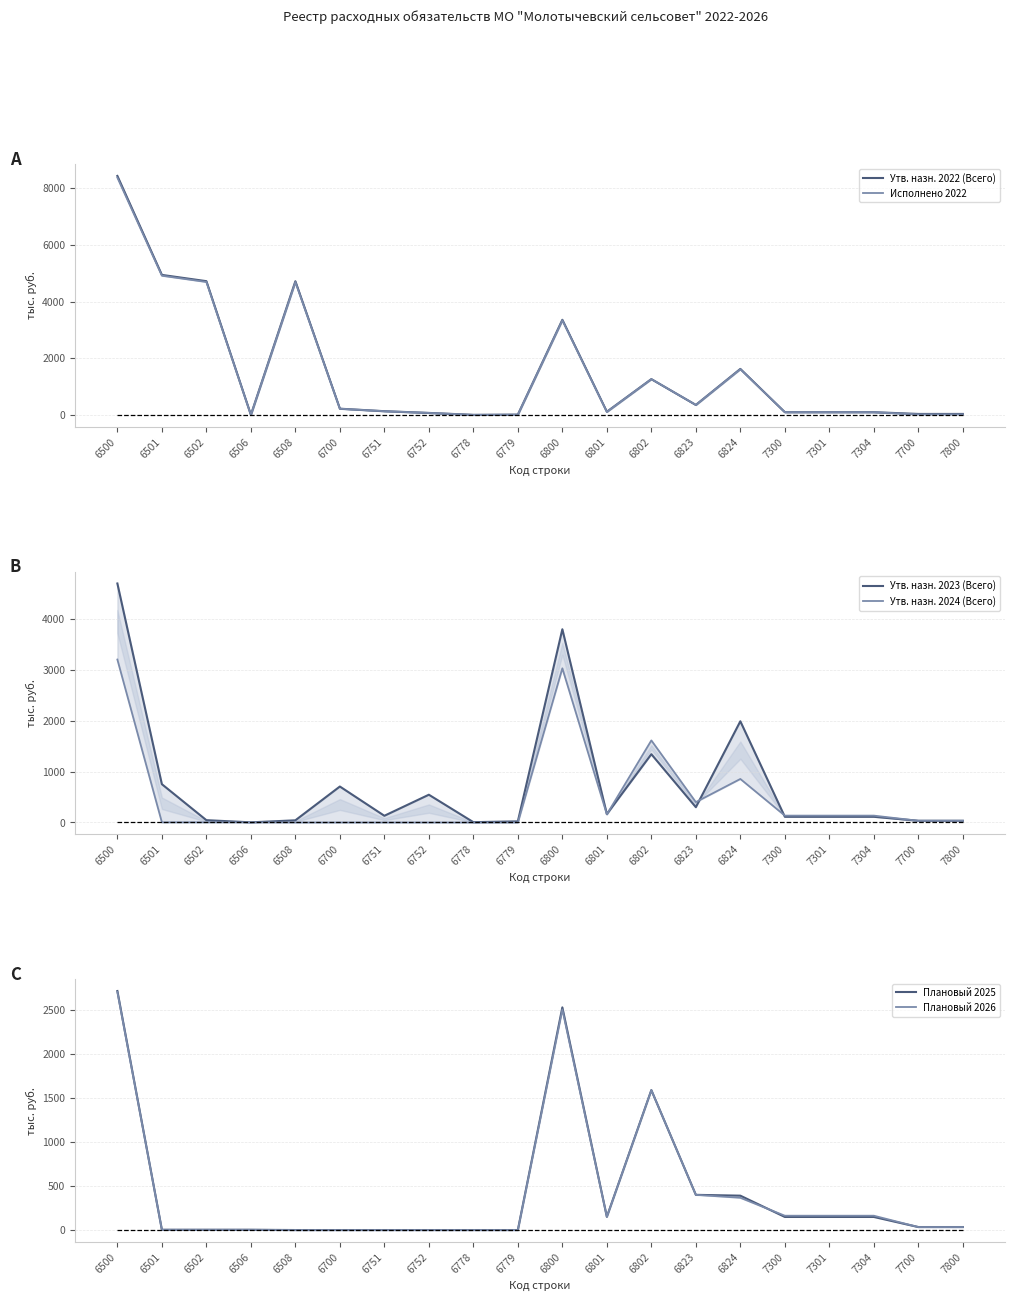

At which label does Утв. назн. 2024 (Всего) reach its peak?

6500